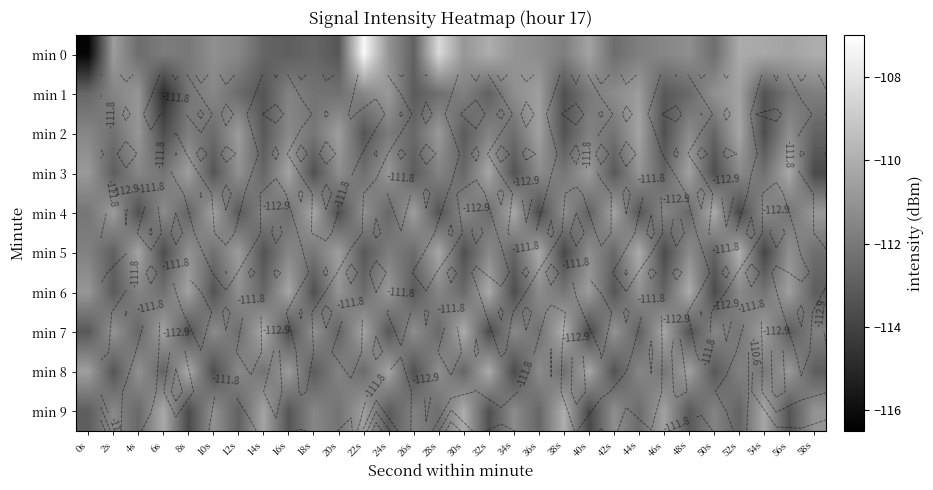

What is the difference between the highest and lowest values at 22s?

6.0